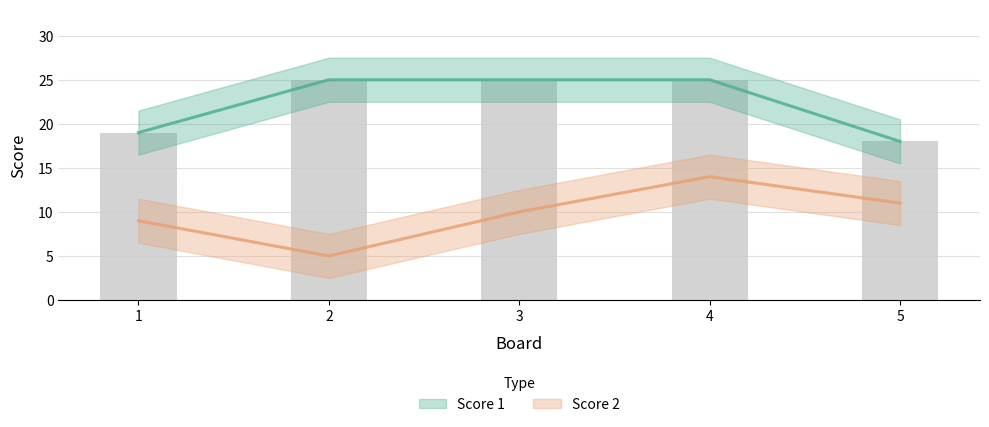

How many series are shown in this chart?

2